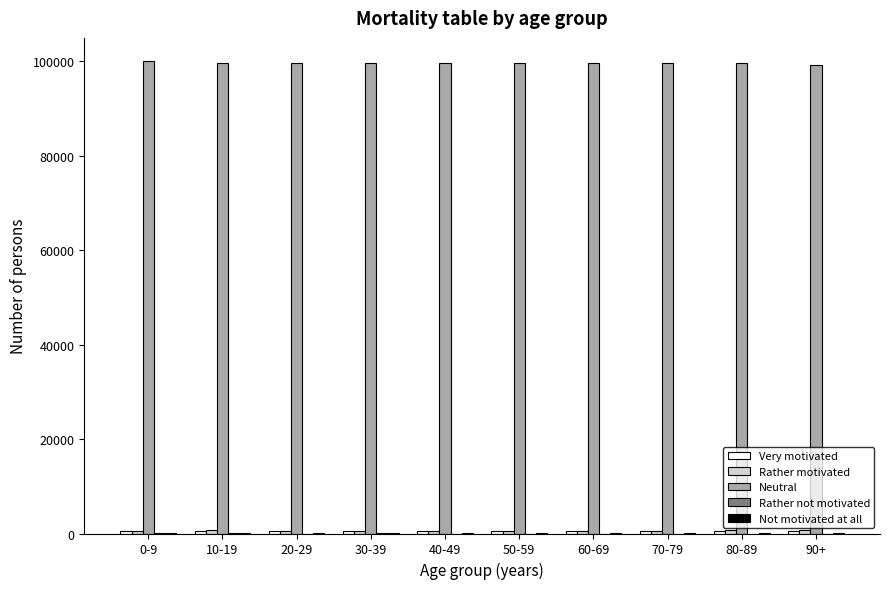

Which series has the largest total across all categories?

Neutral